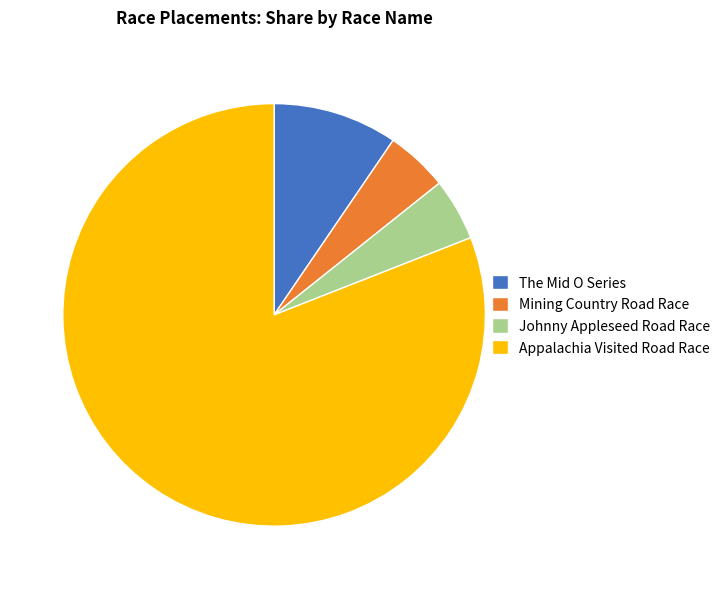

Which slice is the largest?

Appalachia Visited Road Race